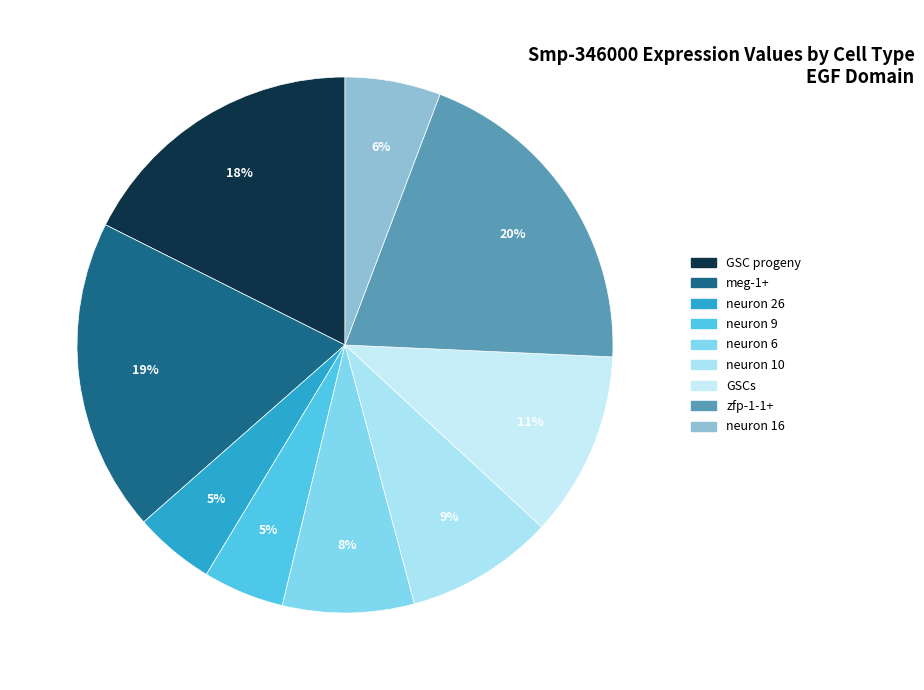

To the nearest percent, what is the average slice percentage?

11%